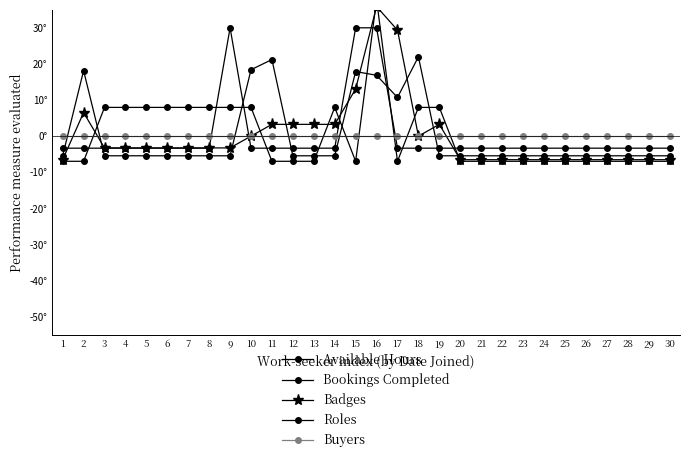

How many distinct data groups are displayed?

5